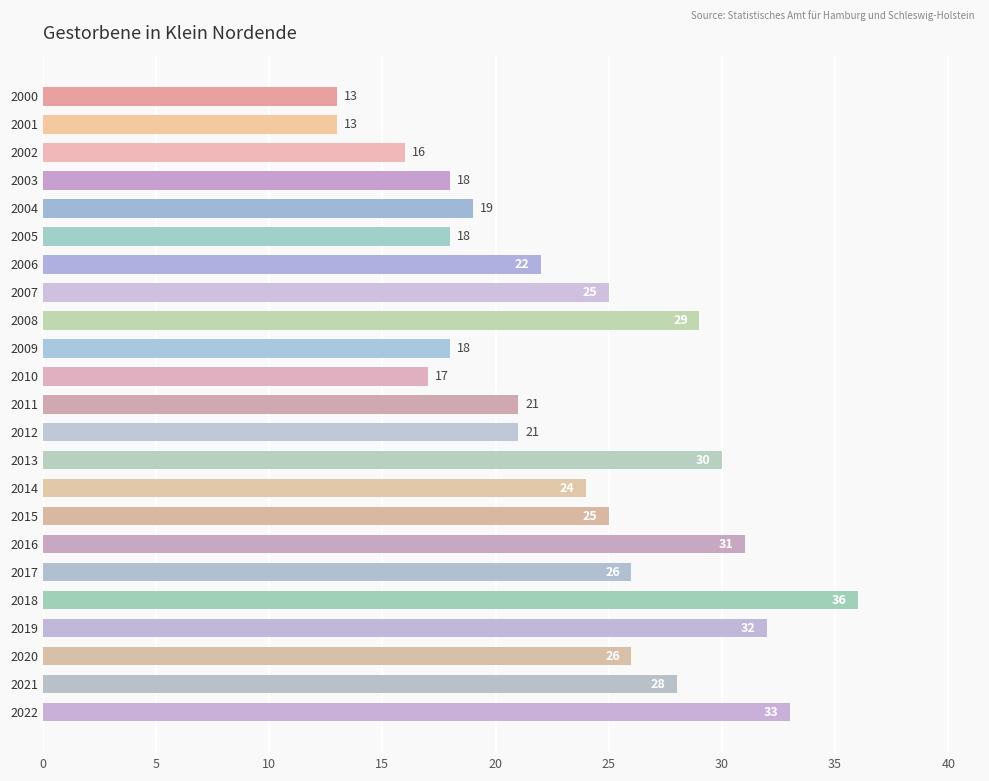

What is the greatest value displayed?

36